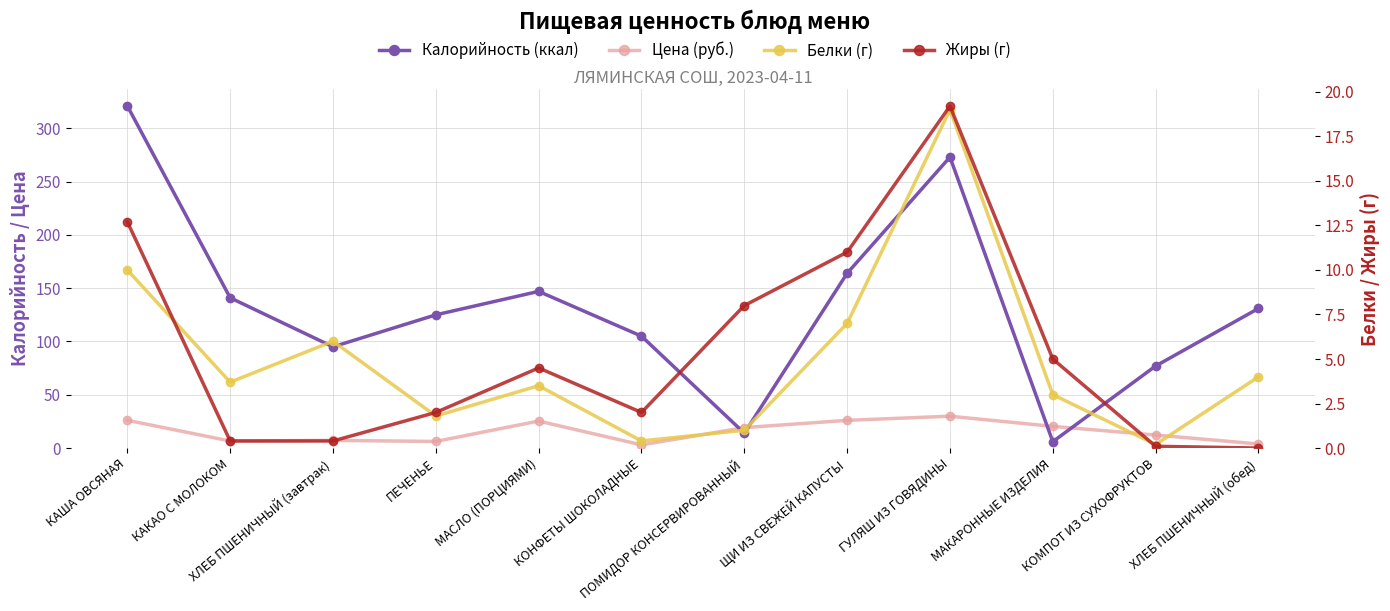

What is the total value across all series at ПЕЧЕНЬЕ?

135.0